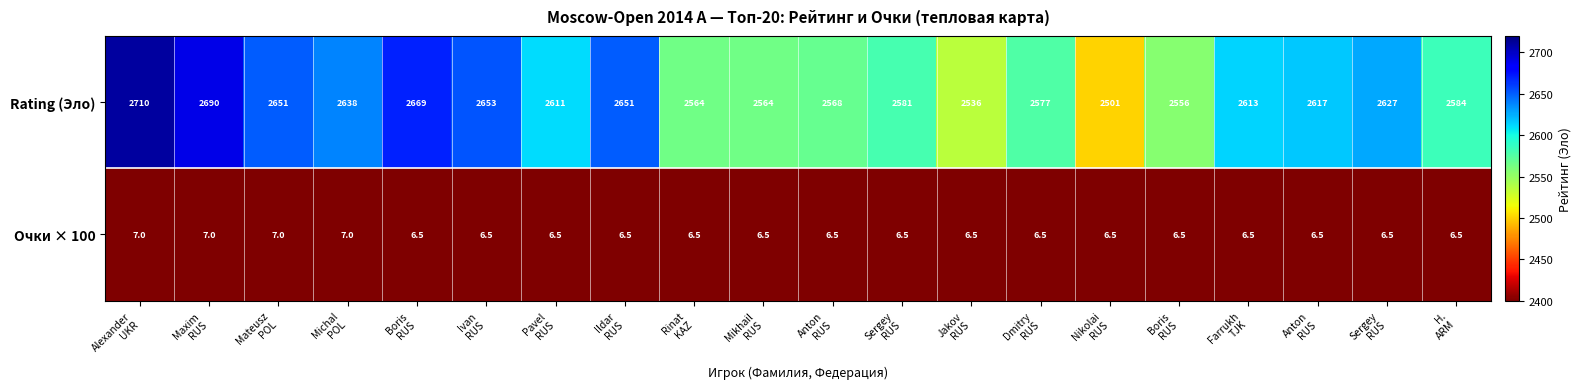

Reading left to right, extract all data points from this chart.

Rating (Эло): Alexander
UKR=2710	Maxim
RUS=2690	Mateusz
POL=2651	Michal
POL=2638	Boris
RUS=2669	Ivan
RUS=2653	Pavel
RUS=2611	Ildar
RUS=2651	Rinat
KAZ=2564	Mikhail
RUS=2564	Anton
RUS=2568	Sergey
RUS=2581	Jakov
RUS=2536	Dmitry
RUS=2577	Nikolai
RUS=2501	Boris
RUS=2556	Farrukh
TJK=2613	Anton
RUS=2617	Sergey
RUS=2627	H.
ARM=2584
Очки × 100: Alexander
UKR=7	Maxim
RUS=7	Mateusz
POL=7	Michal
POL=7	Boris
RUS=6	Ivan
RUS=6	Pavel
RUS=6	Ildar
RUS=6	Rinat
KAZ=6	Mikhail
RUS=6	Anton
RUS=6	Sergey
RUS=6	Jakov
RUS=6	Dmitry
RUS=6	Nikolai
RUS=6	Boris
RUS=6	Farrukh
TJK=6	Anton
RUS=6	Sergey
RUS=6	H.
ARM=6